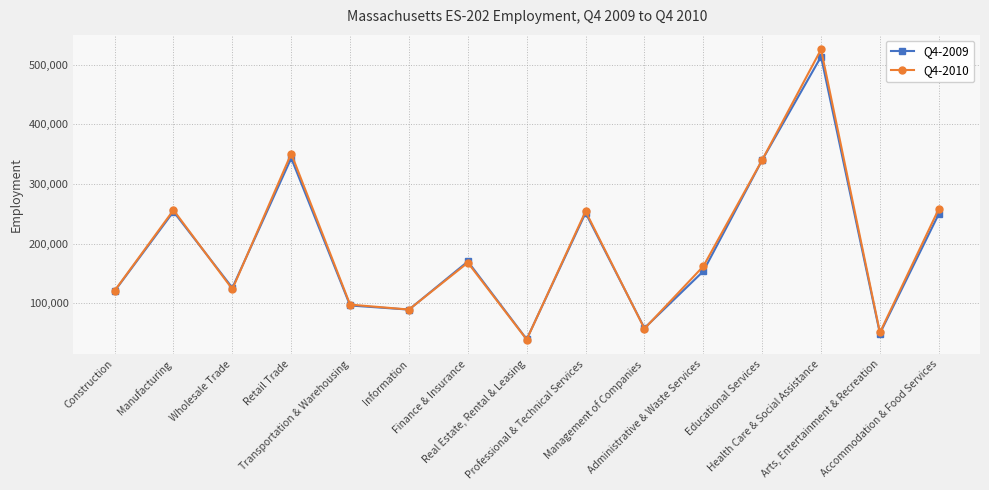

What is the value of the Q4-2009 point at the 2nd from the left?

253893